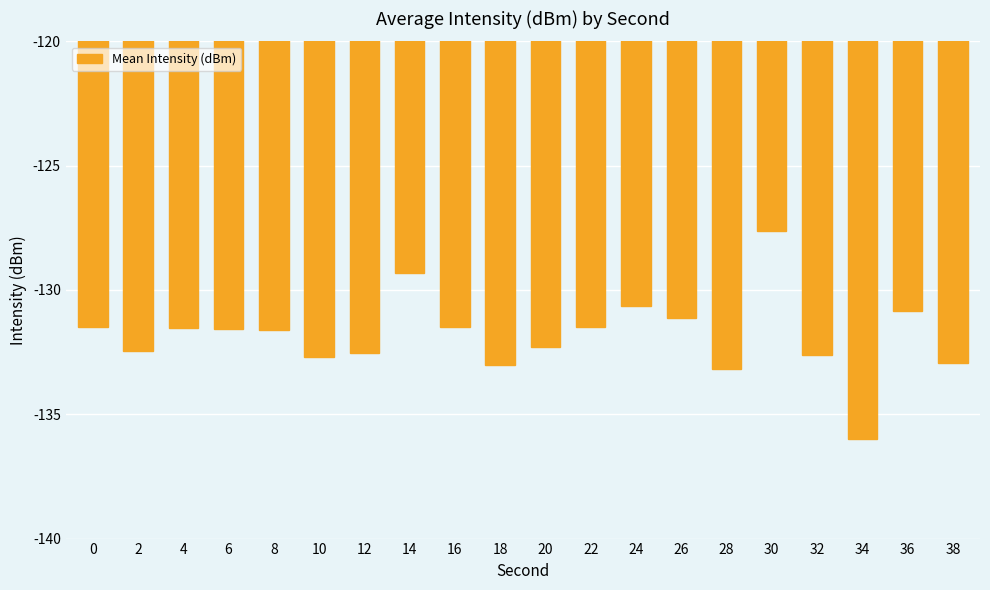

The chart shows a value of -133.0 at 18. True or false?

True